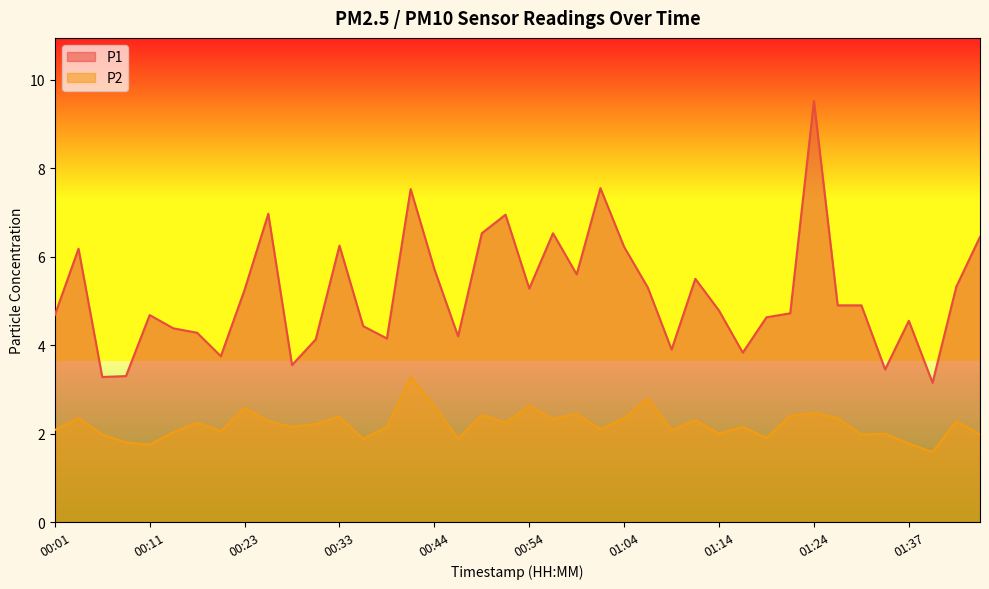

What are all the series names shown in the legend?

P1, P2